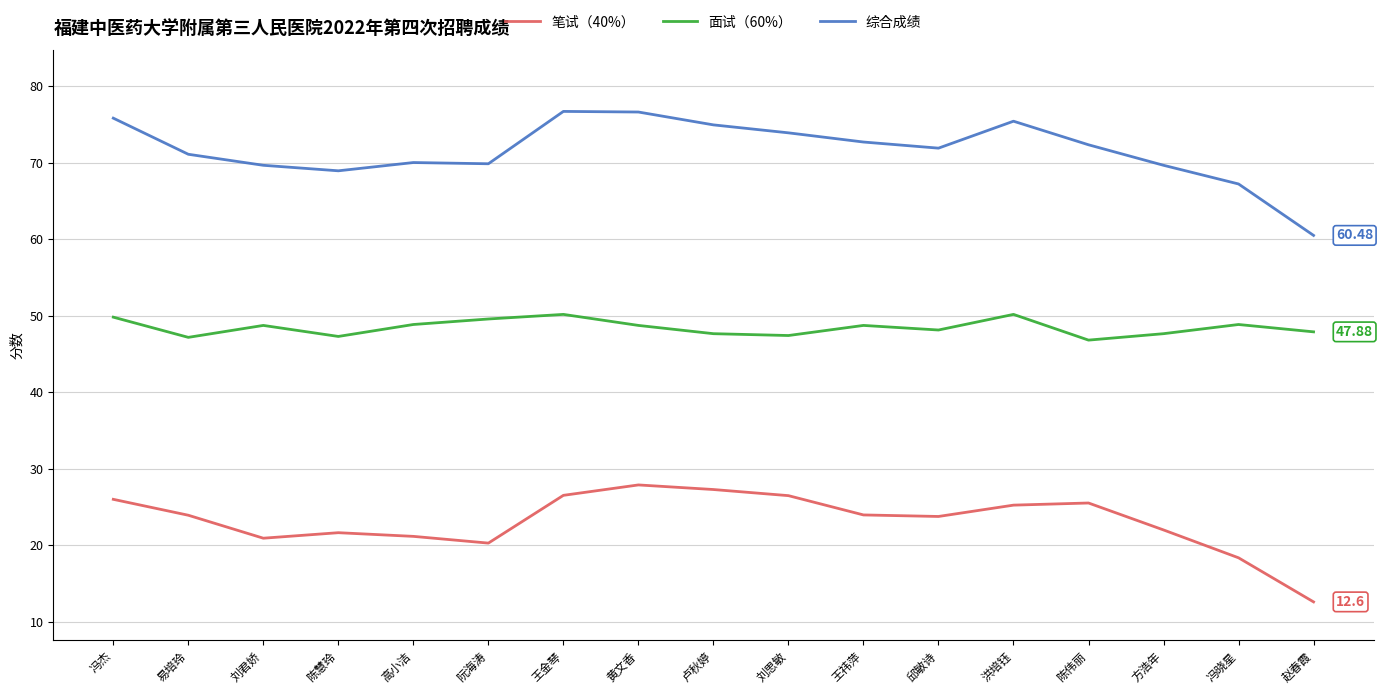

What is the maximum value for 笔试（40%）?

27.9